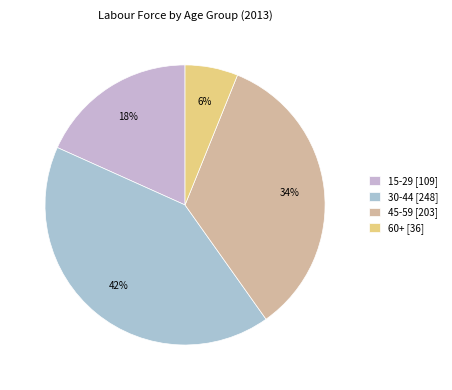

What percentage is NOT represented by 60+?

93.9%